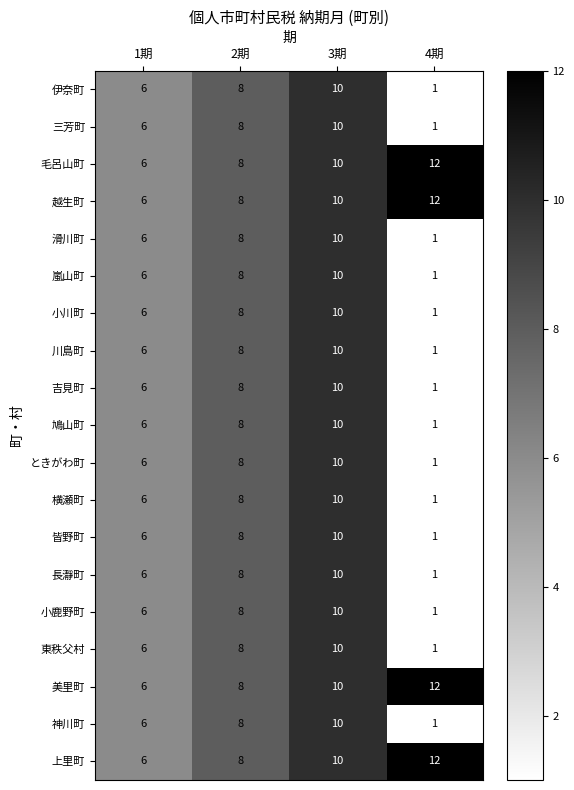

What is the difference between the maximum and minimum values in the 毛呂山町 series?

6